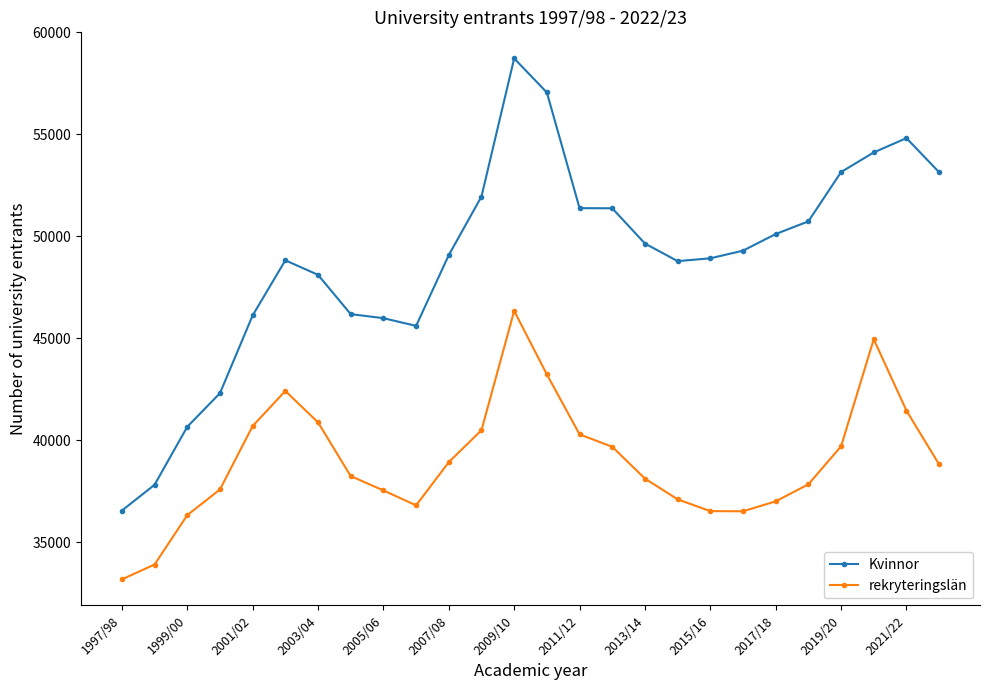

List the series in order of their peak value, highest first.

Kvinnor, rekryteringslän